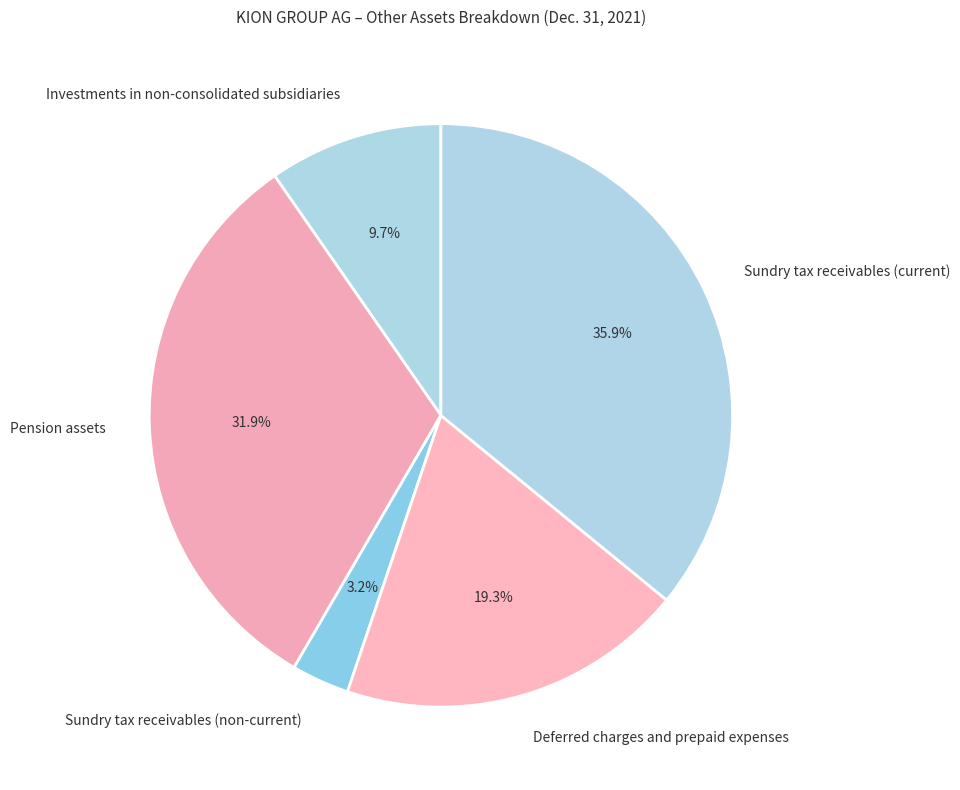

What percentage is the Sundry tax receivables (non-current) slice, to the nearest percent?

3%